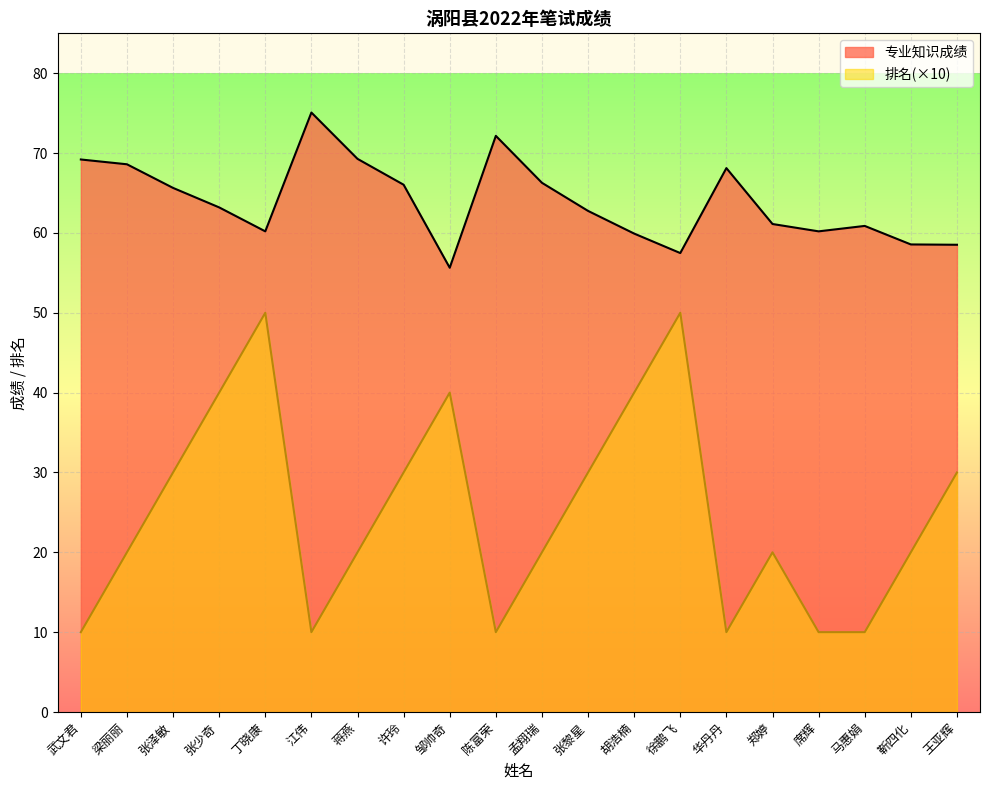

List the labels in order of 排名 value, largest first.

丁晓康, 徐鹏飞, 张少奇, 邹帅奇, 胡浩楠, 张泽敏, 许玲, 张黎星, 王亚辉, 梁丽丽, 蒋燕, 孟翔瑞, 郑婷, 靳四化, 武文君, 江伟, 陈富荣, 华丹丹, 席辉, 马惠娟